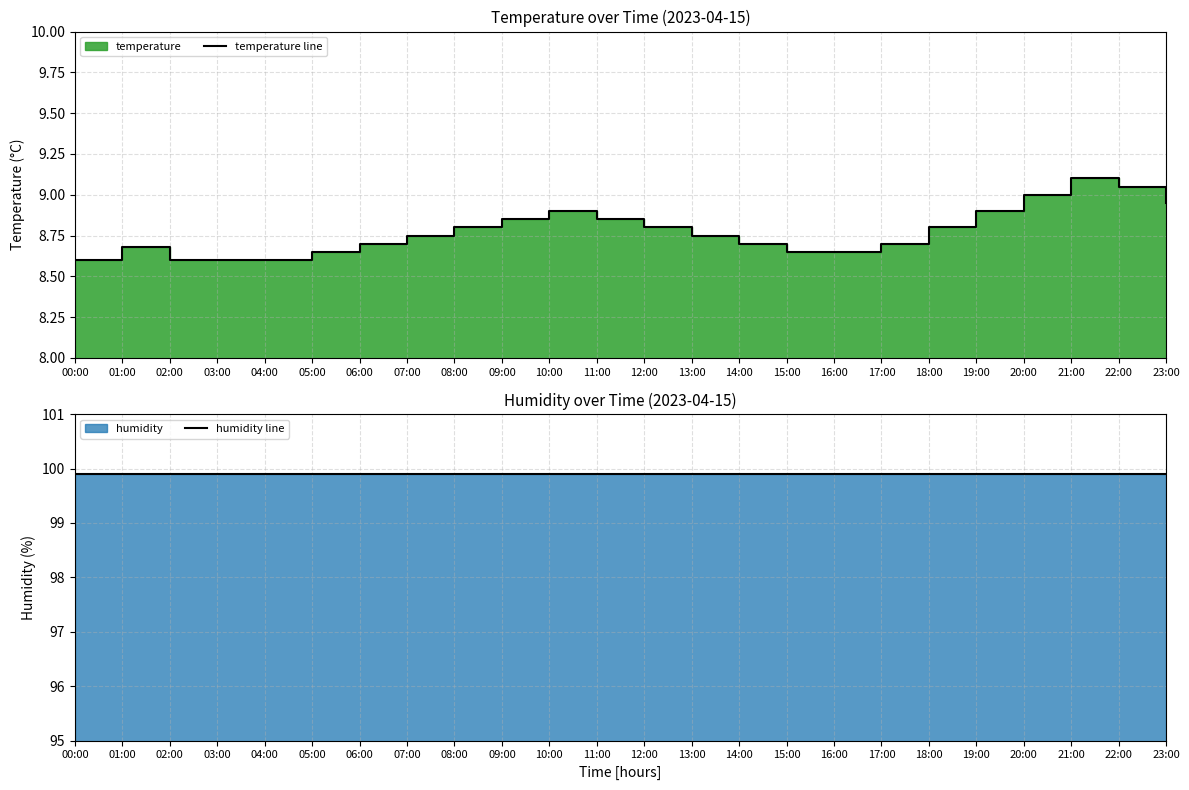

True or false: humidity line and temperature line intersect in this chart.

False